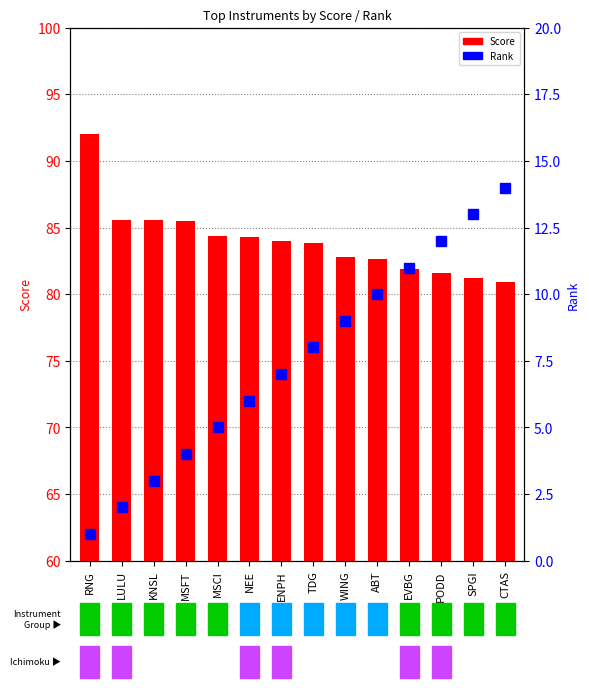

What is the value of the Rank bar at the 12th from the left?

12.0